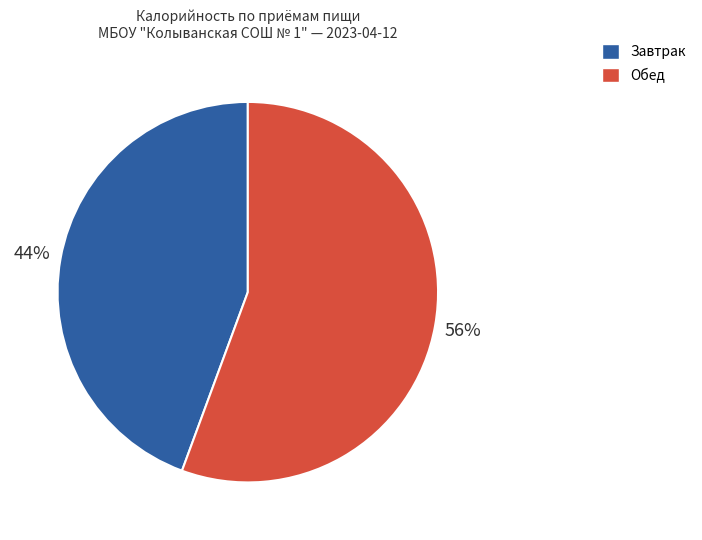

Which category has the biggest portion of the pie?

Обед